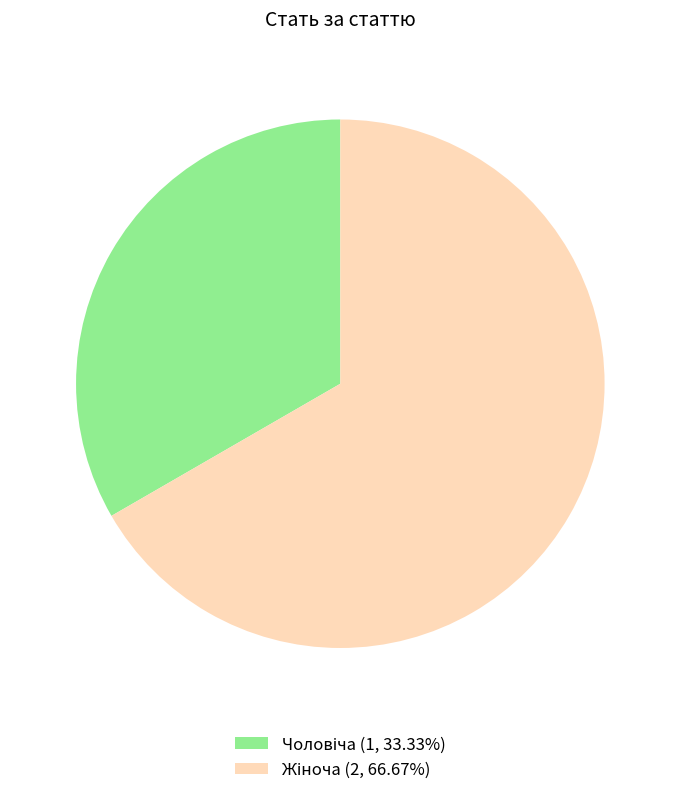

Does any single category account for the majority?

Yes